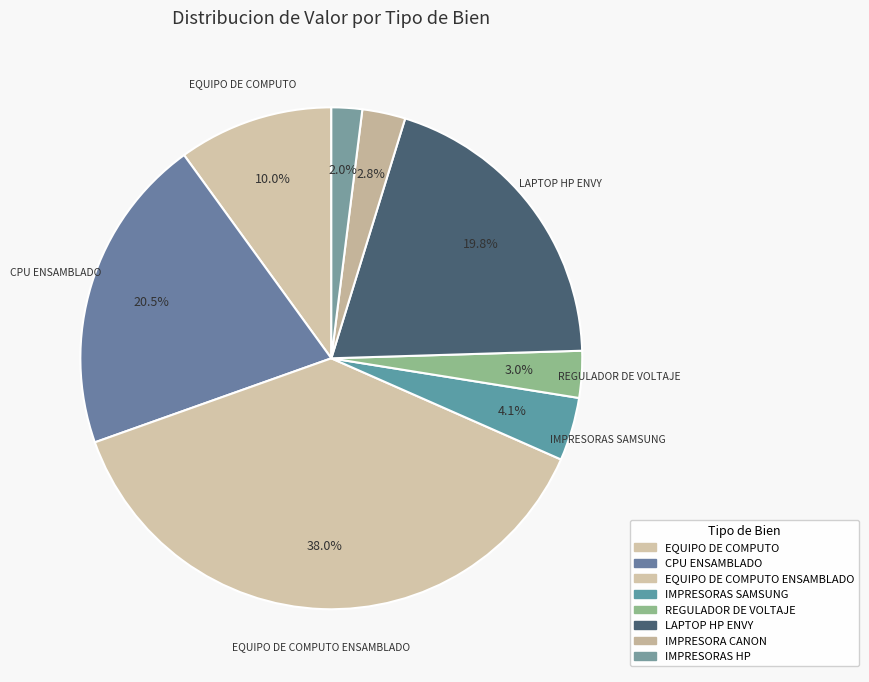

Count the number of slices in the pie.

8